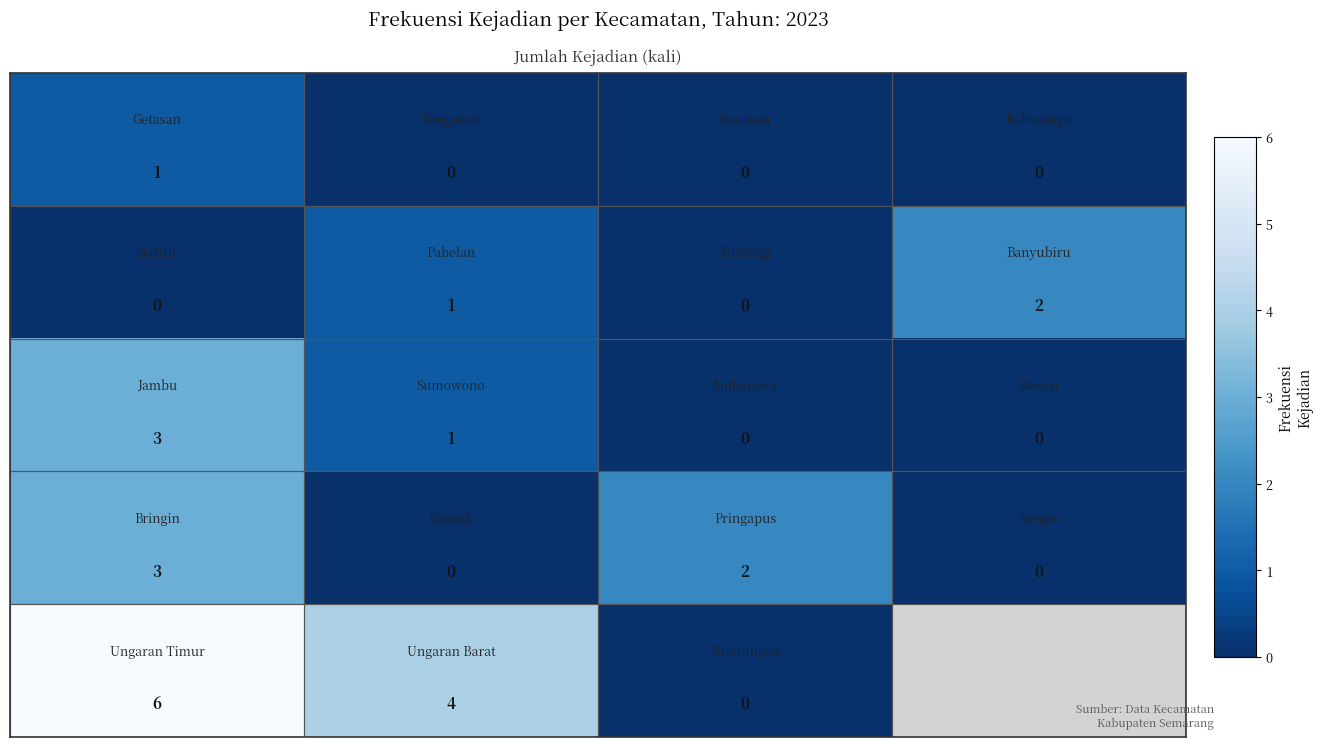

How many categories are shown in the chart?

4